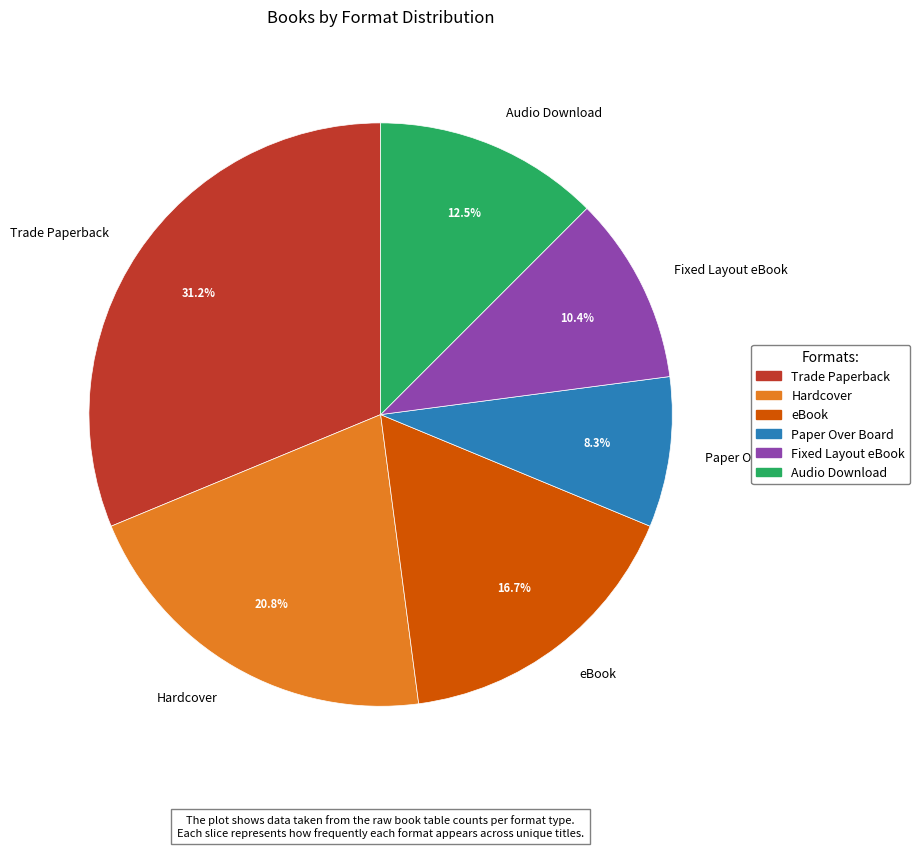

What portion of the pie excludes Hardcover?

79.2%